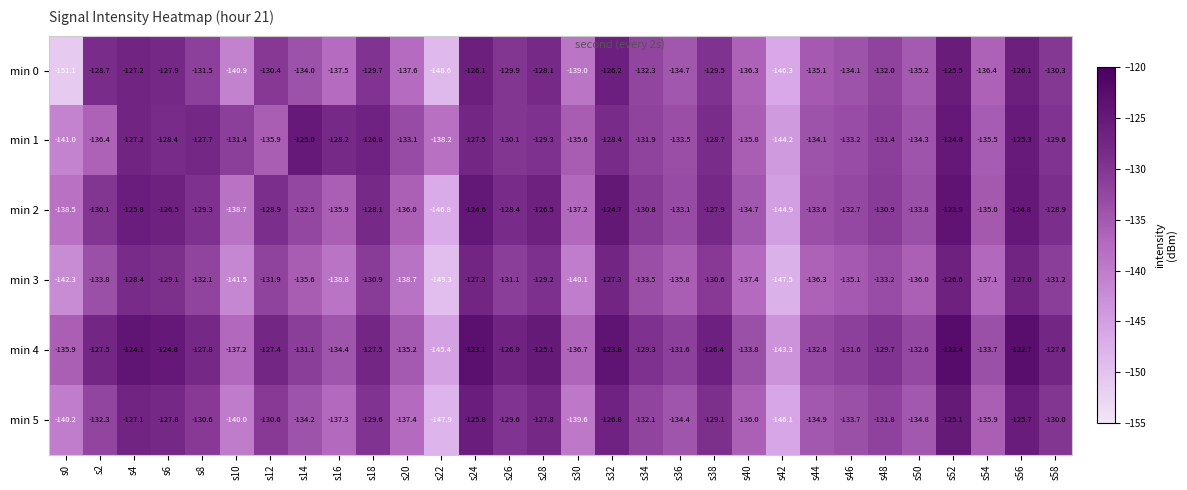

True or false: min 2 has a value of -72.8 at s54.

False